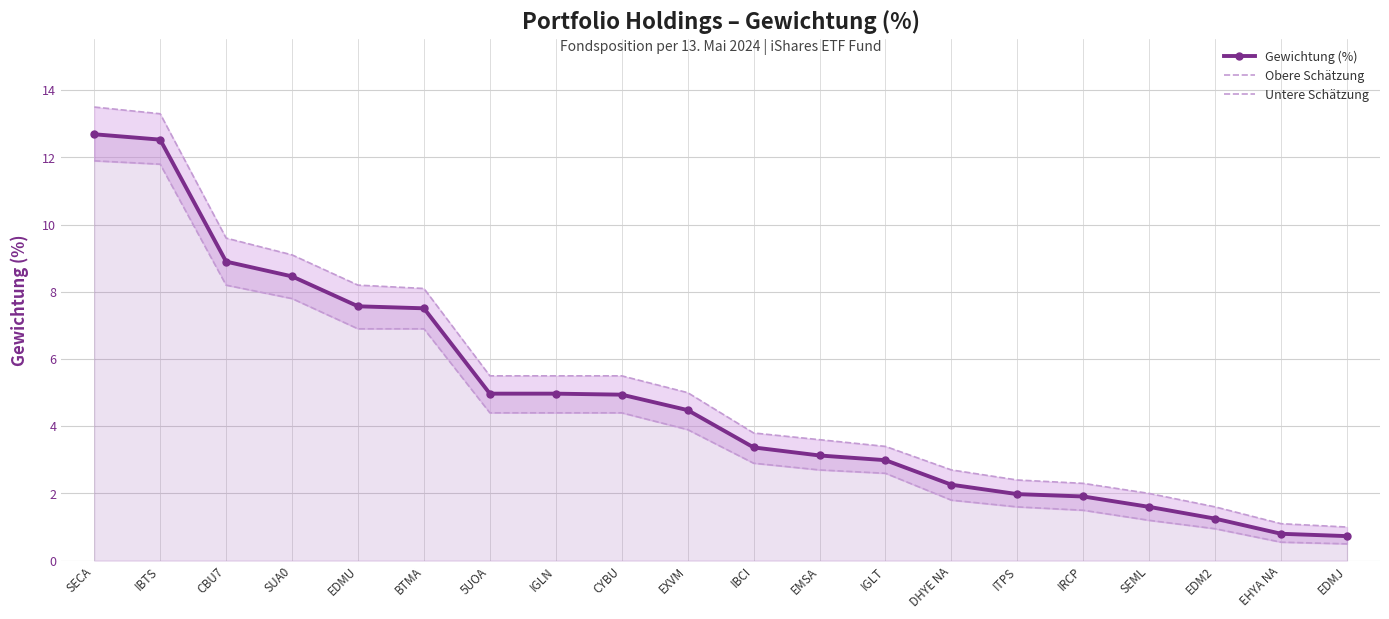

The Untere Schätzung series shows 2.3 at 5UOA. True or false?

False